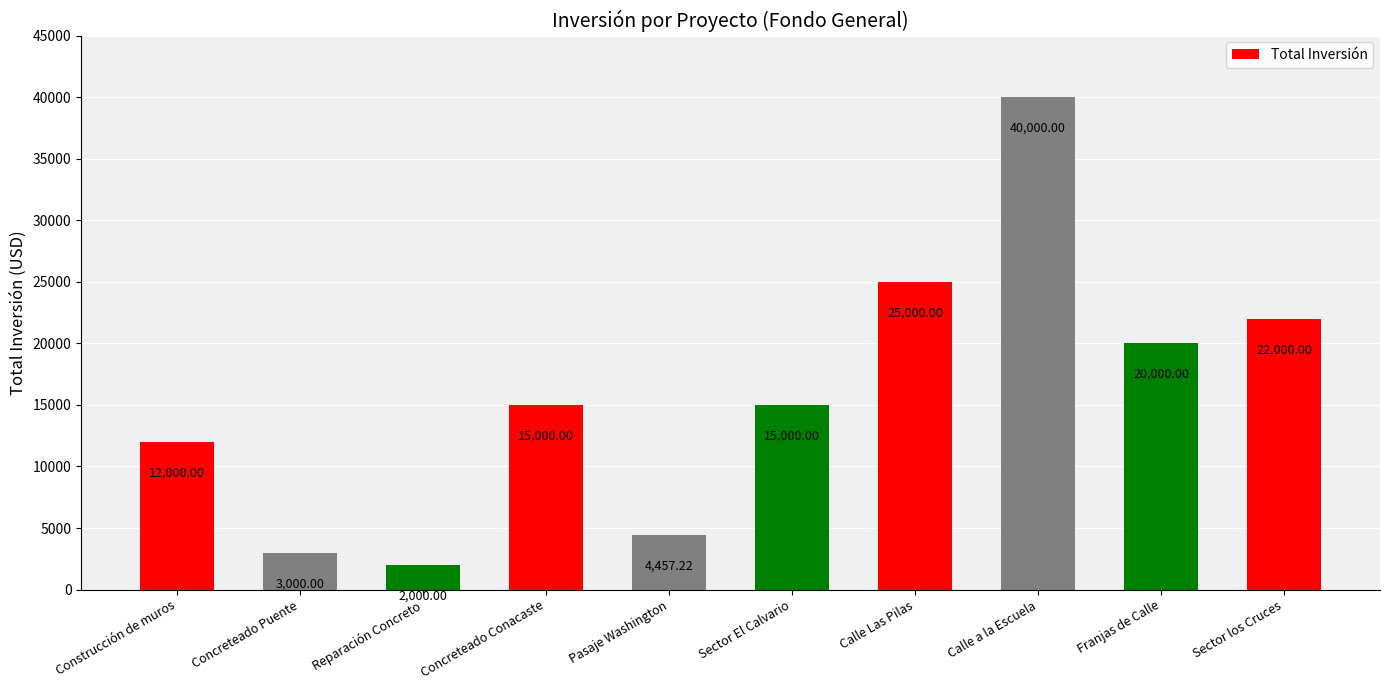

What is the value of the 7th bar from the left?

25000.0